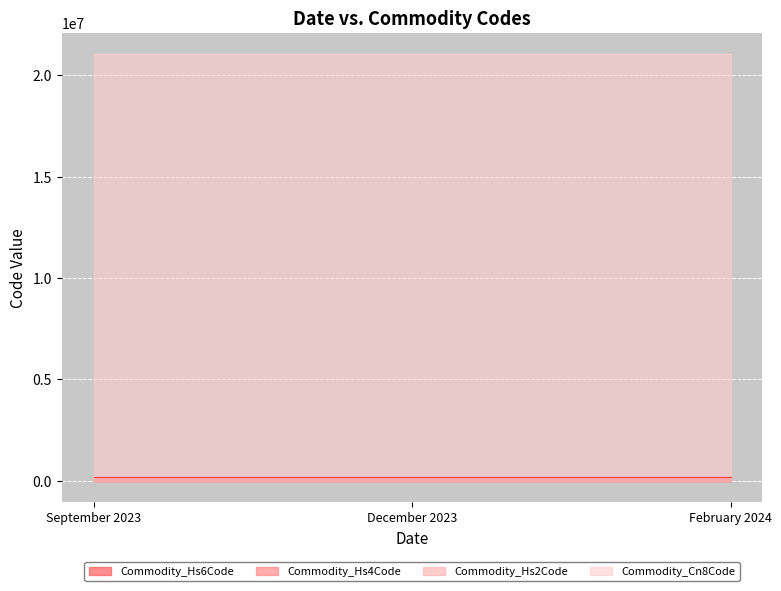

Which series has the largest range (max minus min)?

Commodity_Hs6Code